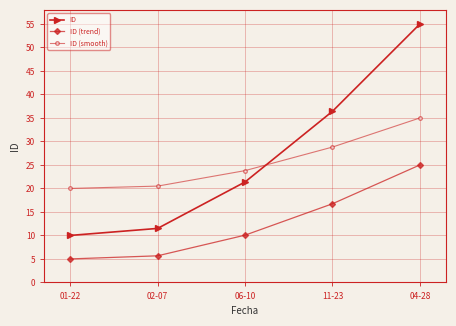

At 02-07, list the series in order from smallest to largest.

ID (trend), ID, ID (smooth)